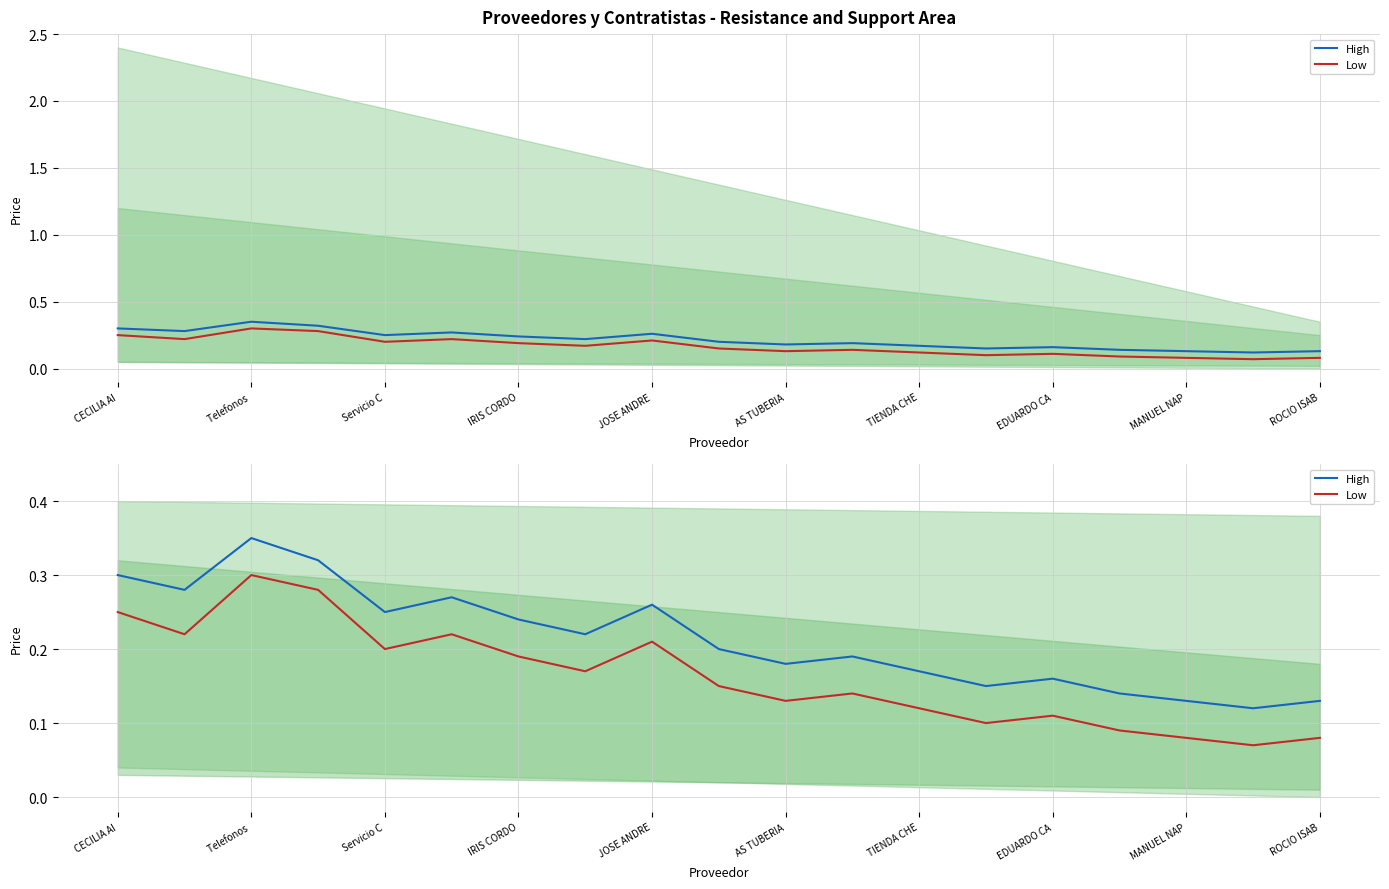

What is the value of the High point at the 6th from the left?

0.3